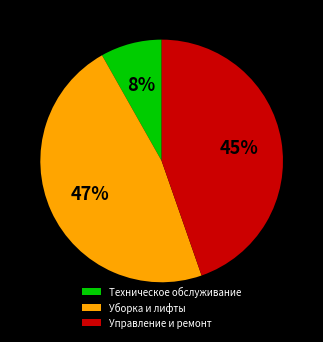

Between Управление и ремонт and Техническое обслуживание, which is larger?

Управление и ремонт